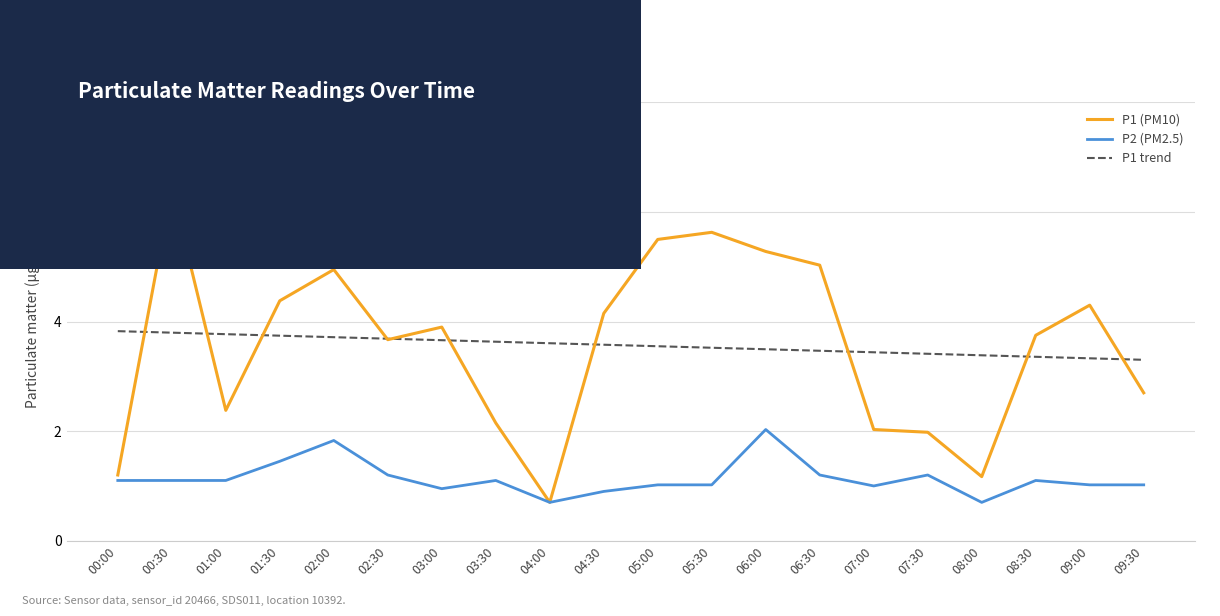

Is the value of P1 trend at 08:00 greater than the value of P1 (PM10) at 08:00?

Yes